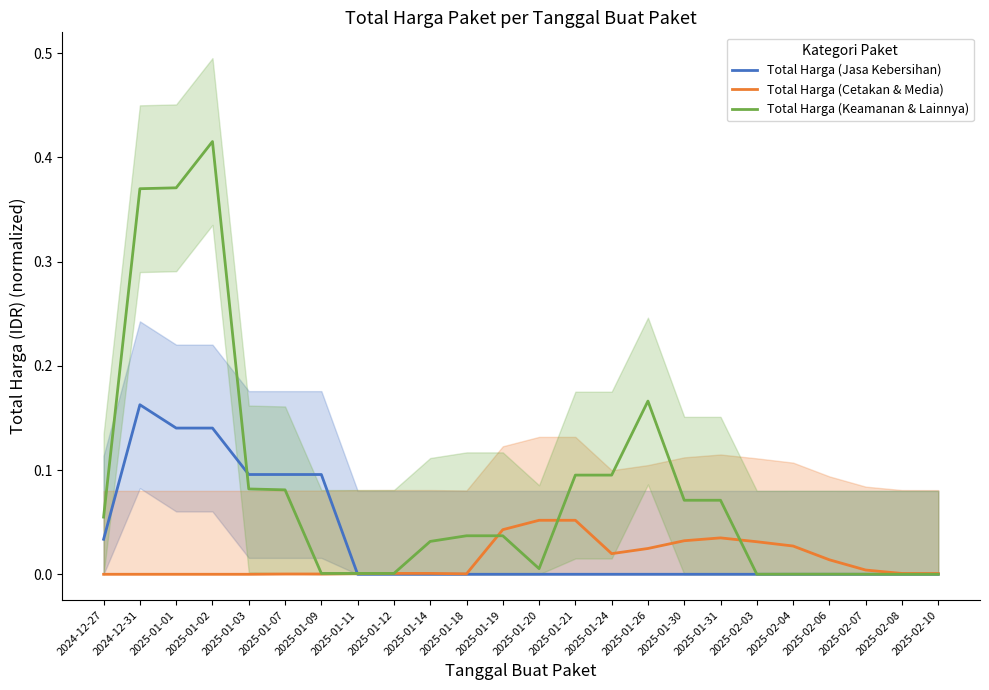

At how many categories does at least one series exceed 0?

24